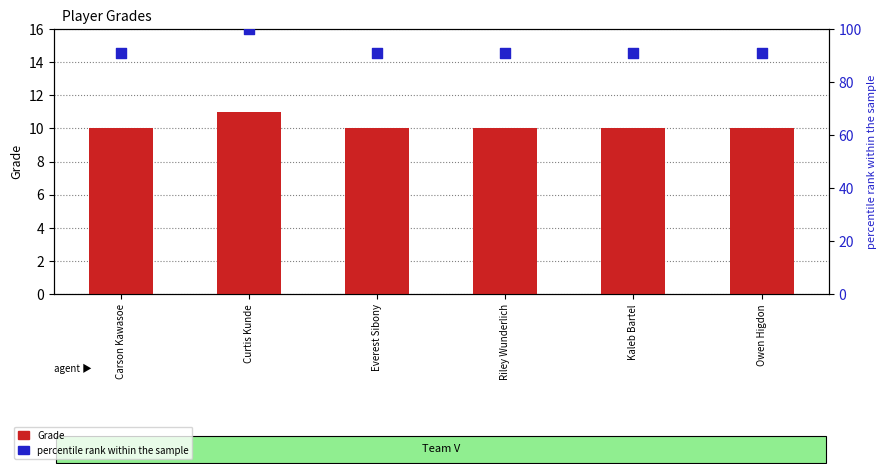

Which series has the largest total across all categories?

percentile rank within the sample